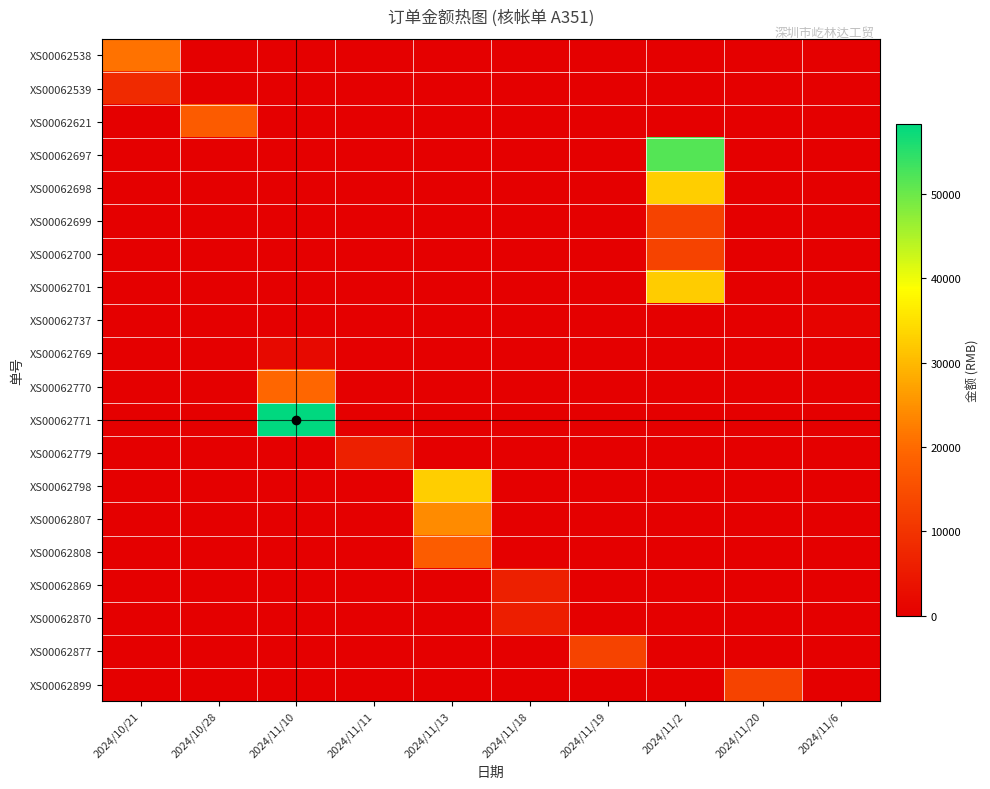

At which category is the sum across all series the highest?

2024/11/2